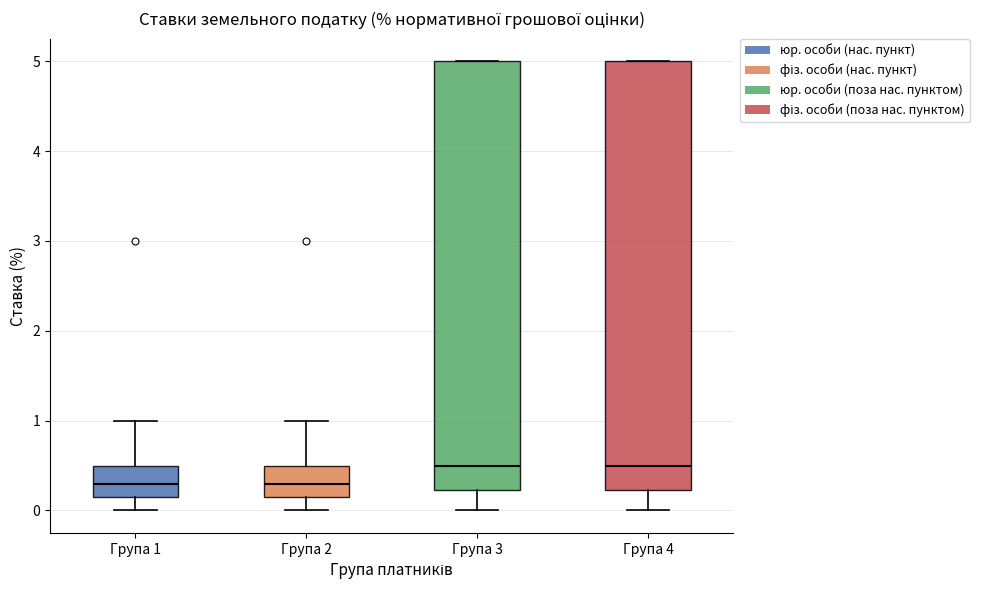

Reading left to right, read every box against the y-axis: the position of its median line, the range the box covers, and the ends of its whiskers. The values are not printed on the chart, so give them approximately, as read against the axis.

Група 1: median 0.3, box 0.2 to 0.5, whiskers 0.0 to 1.0
Група 2: median 0.3, box 0.2 to 0.5, whiskers 0.0 to 1.0
Група 3: median 0.5, box 0.2 to 5.0, whiskers 0.0 to 5.0
Група 4: median 0.5, box 0.2 to 5.0, whiskers 0.0 to 5.0